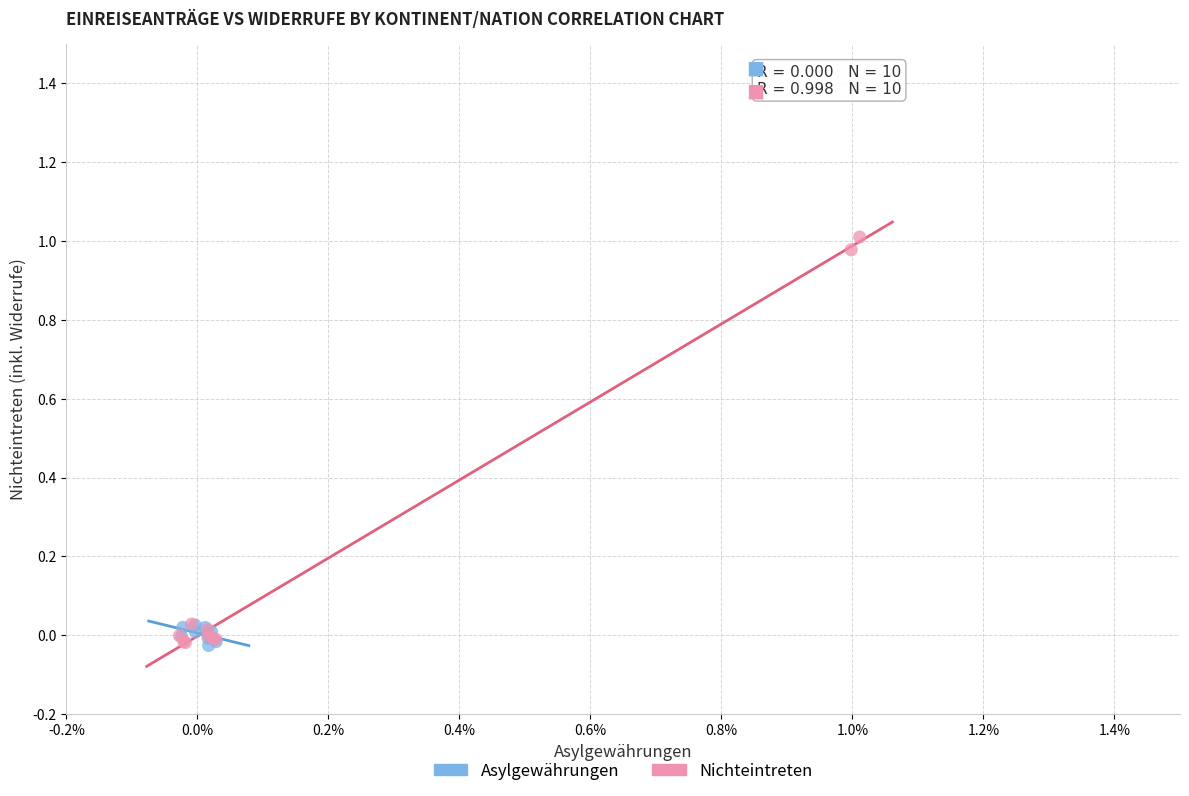

What are all the series names shown in the legend?

Asylgewährungen, Nichteintreten